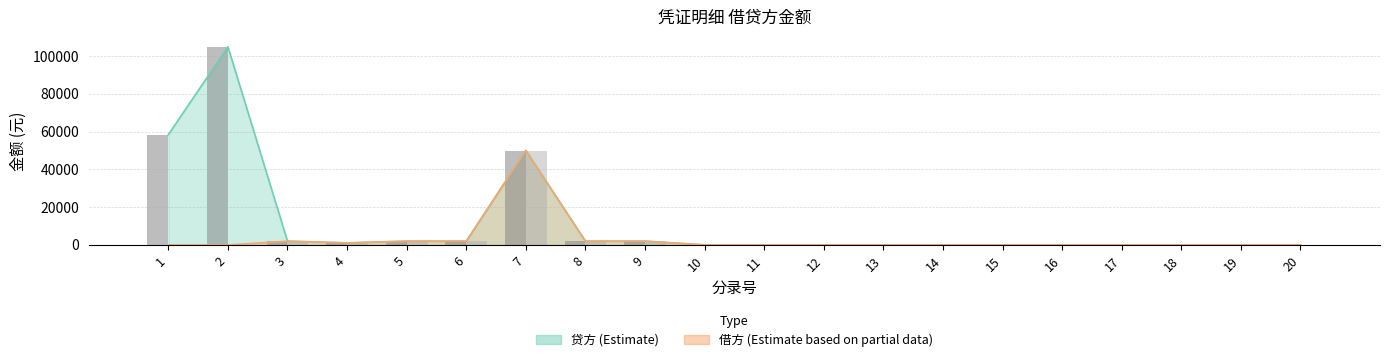

What is the greatest value displayed?

104946.1